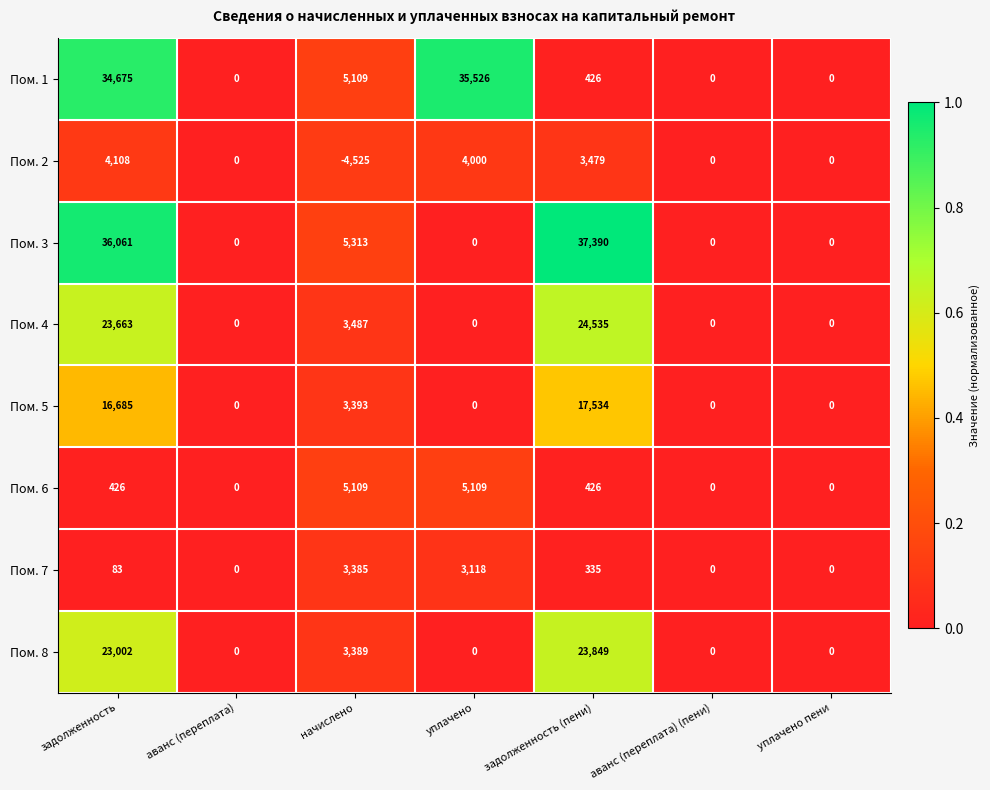

The value of Пом. 1 at уплачено пени is -11819. True or false?

False